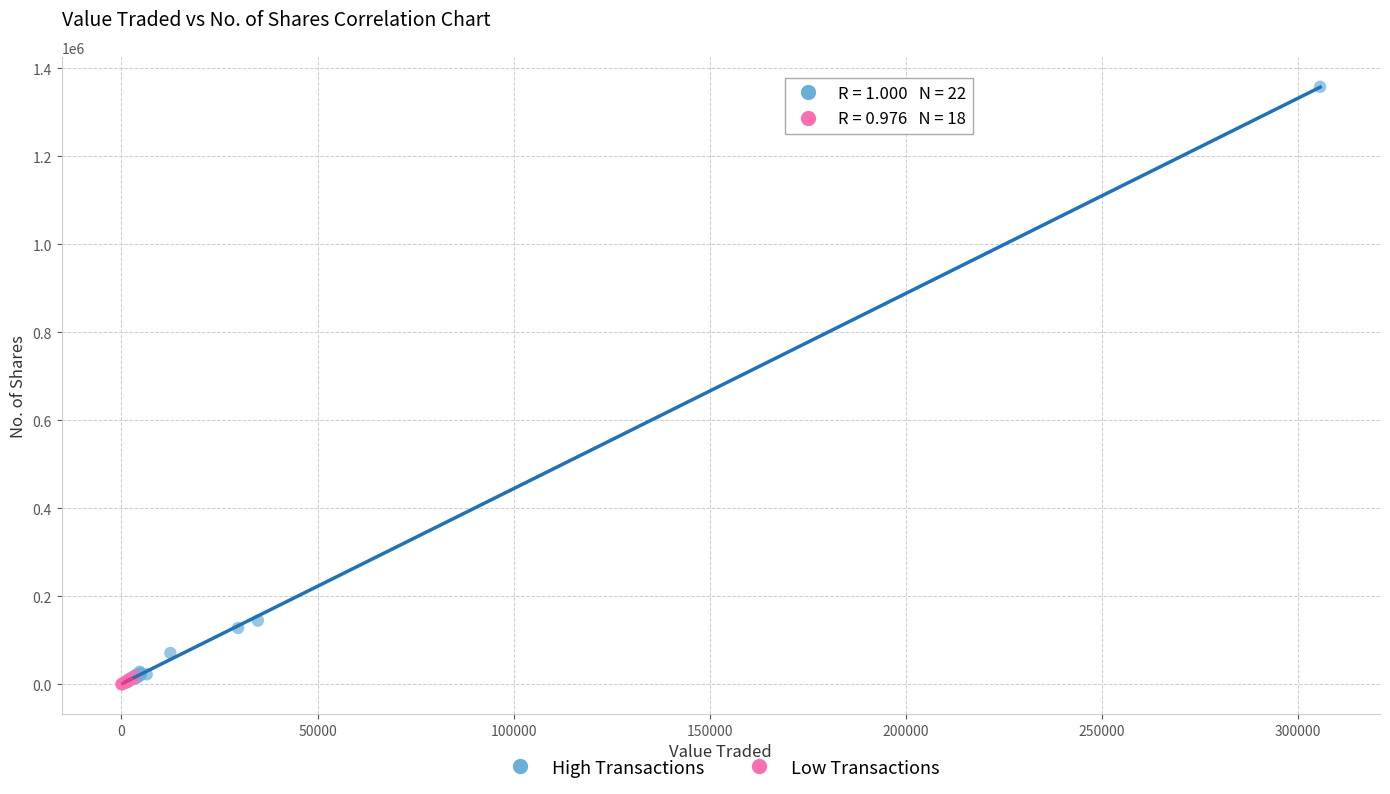

Which series has the largest Y range (max minus min)?

High Transactions